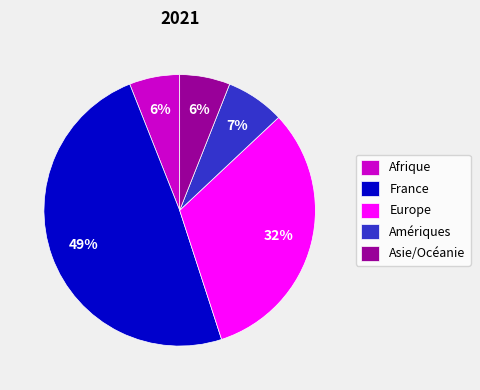

Which category has the biggest portion of the pie?

France